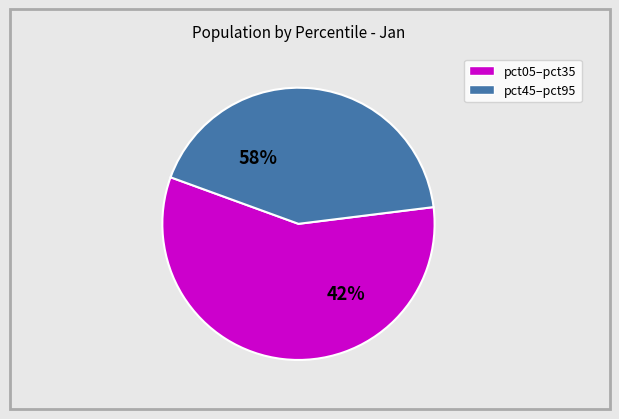

True or false: pct75 accounts for 1% of the total.

False